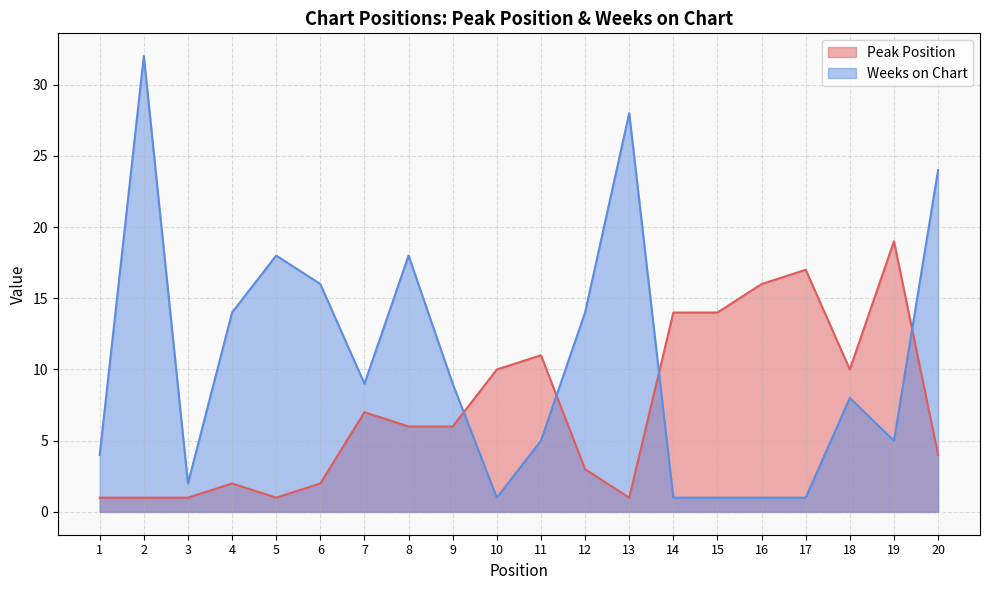

Reading left to right, extract all data points from this chart.

Peak Position: 1	1	1	2	1	2	7	6	6	10	11	3	1	14	14	16	17	10	19	4
Weeks on Chart: 4	32	2	14	18	16	9	18	9	1	5	14	28	1	1	1	1	8	5	24